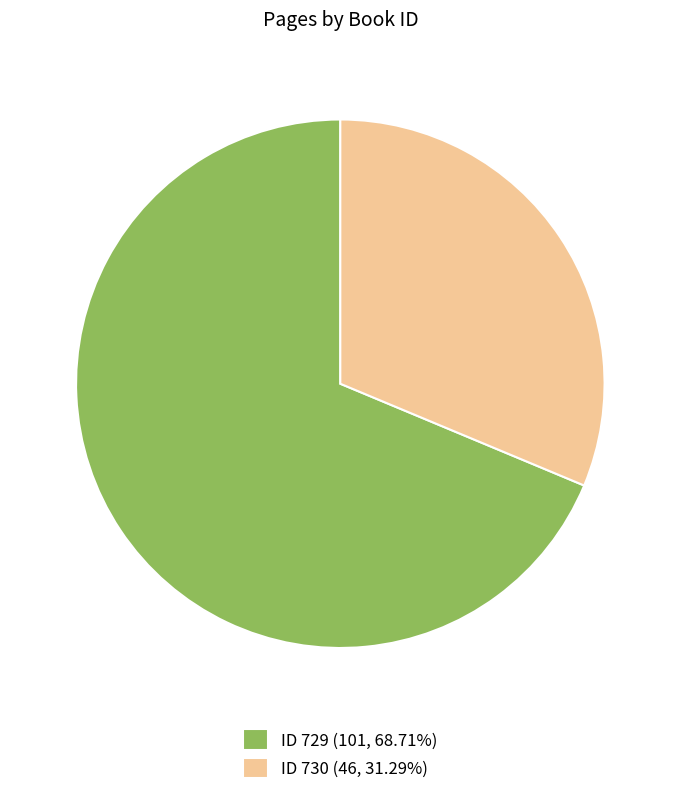

Does any single category account for the majority?

Yes